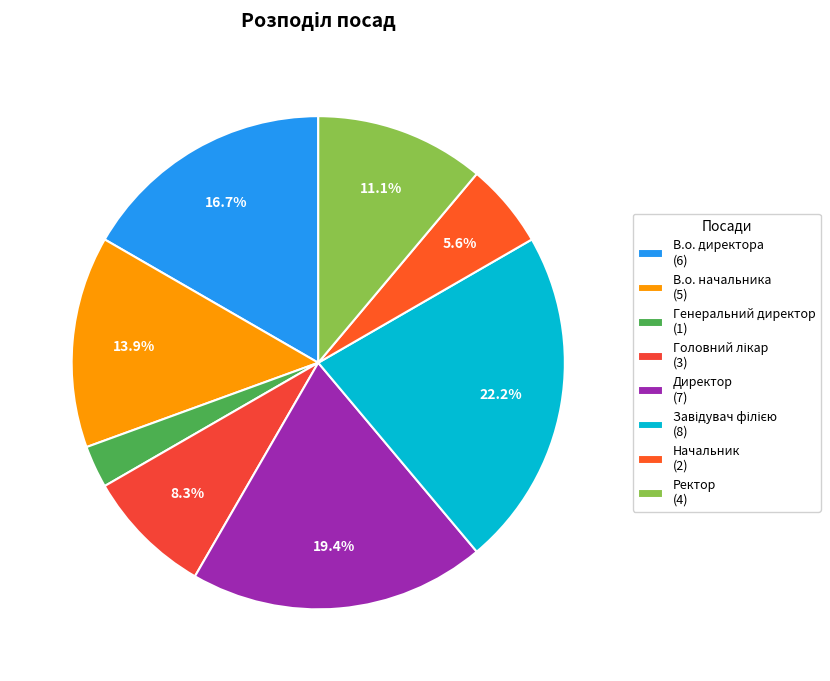

Count the number of slices in the pie.

8